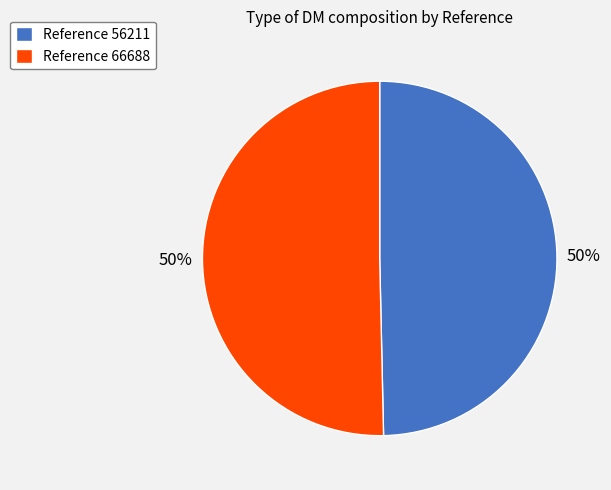

Approximately how many times larger is the value at Reference 56211 compared to Reference 66688?

1.0